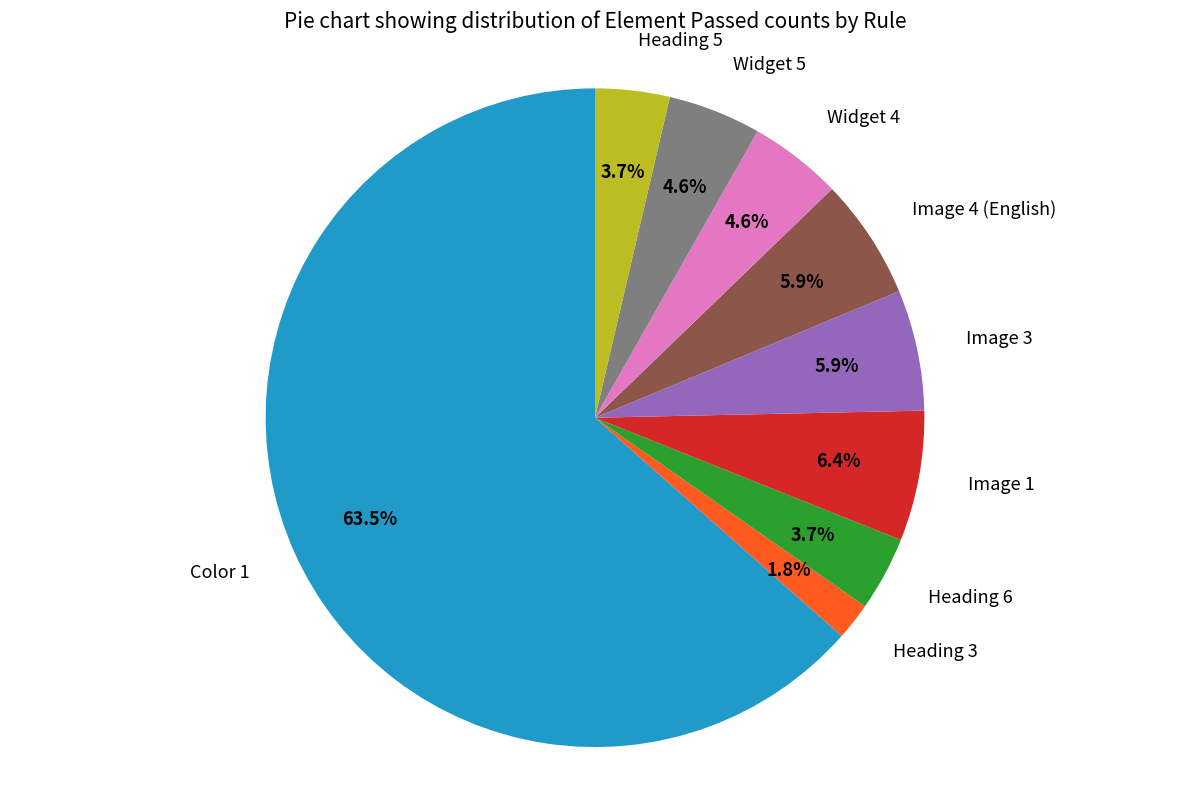

Do Image 3 and Image 1 together represent more than half of the pie?

No